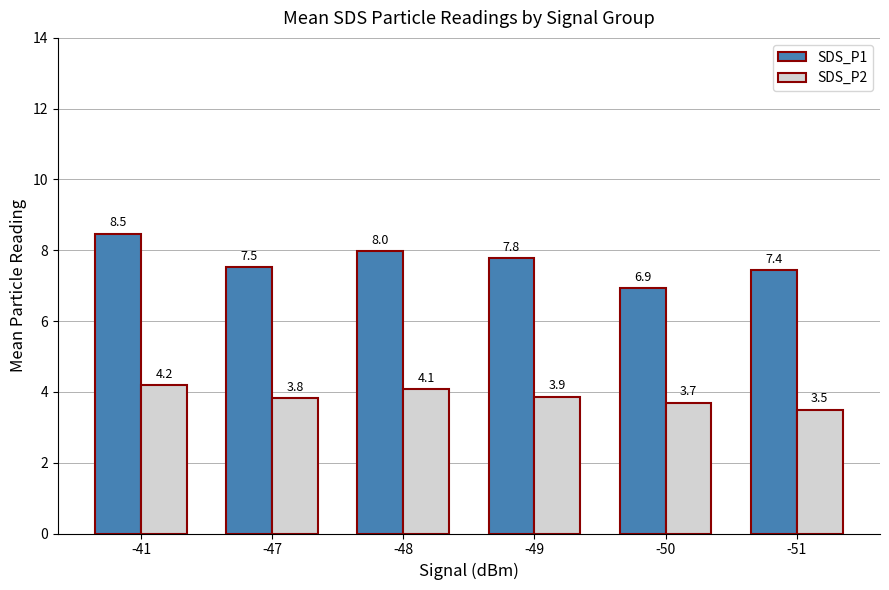

Count the SDS_P2 values in the range 3 to 4.

4